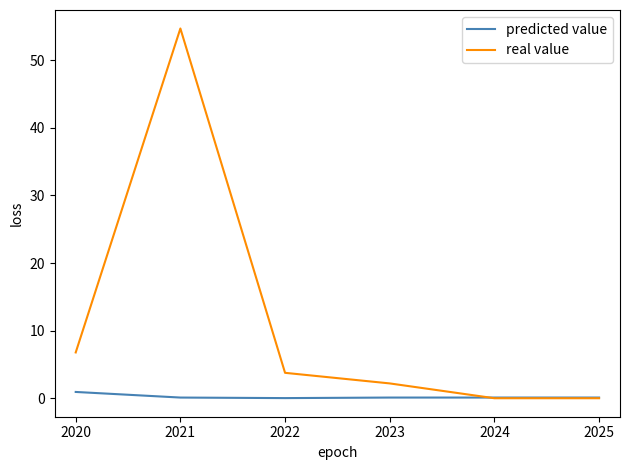

At how many categories does at least one series exceed 24?

1